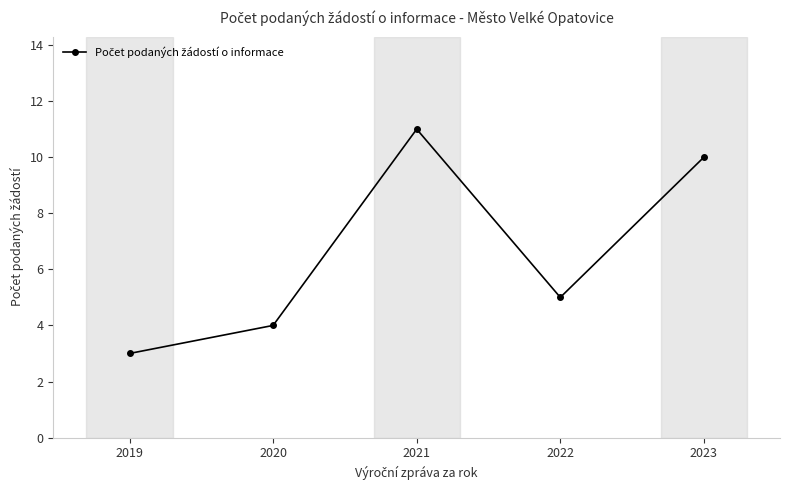

Reading left to right, transcribe all the data shown in this chart.

3	4	11	5	10